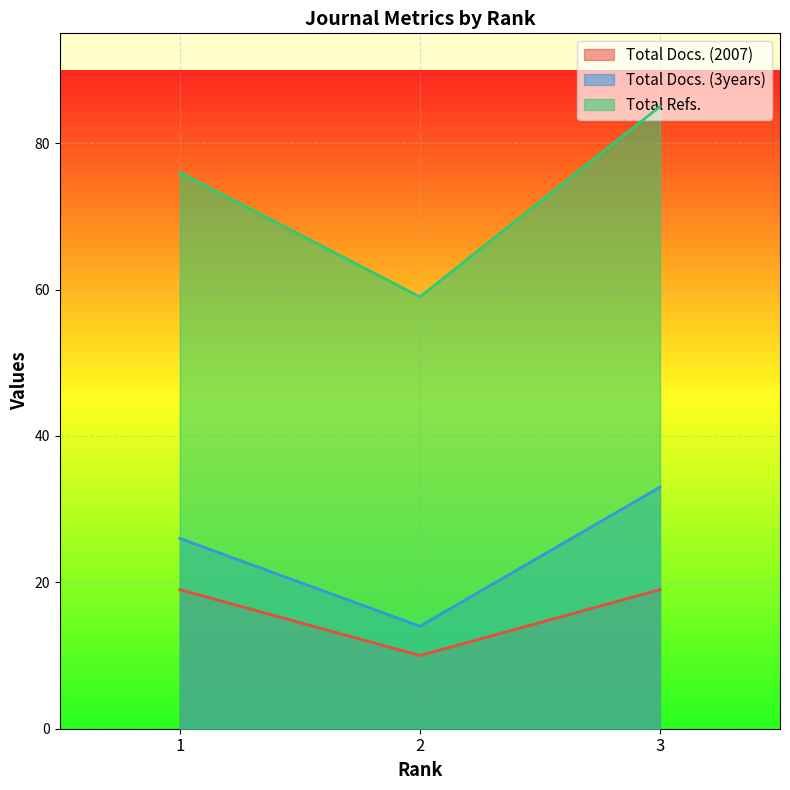

Which series has the largest total across all categories?

Total Refs.